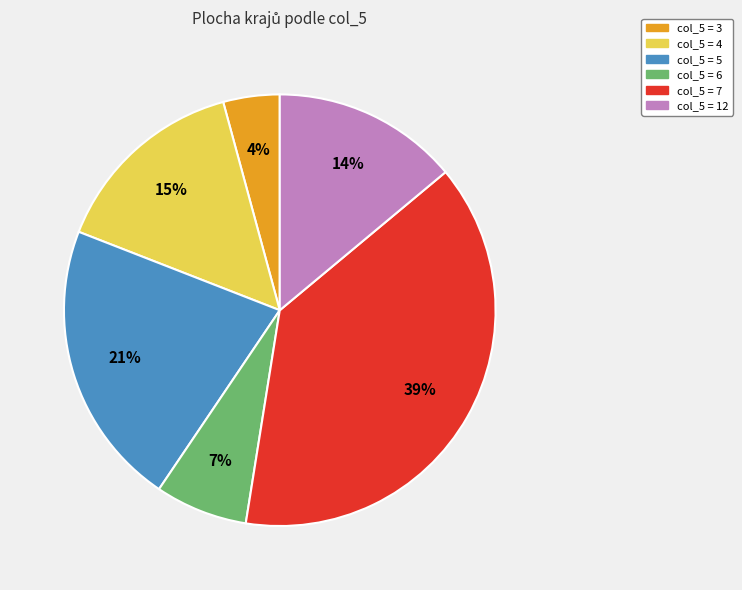

Is there any slice that represents more than half of the pie?

No